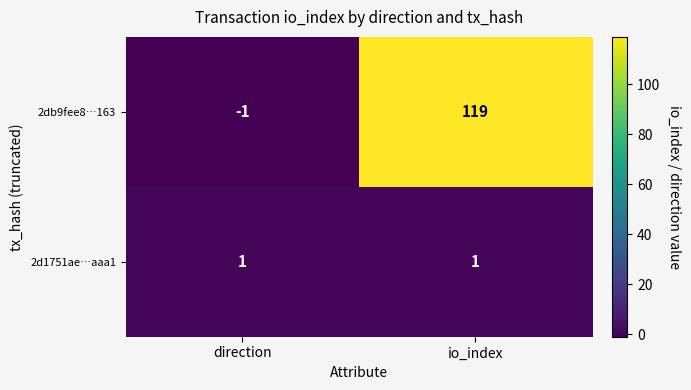

Reading right to left, extract all data points from this chart.

2db9fee8…163: 119	-1
2d1751ae…aaa1: 1	1